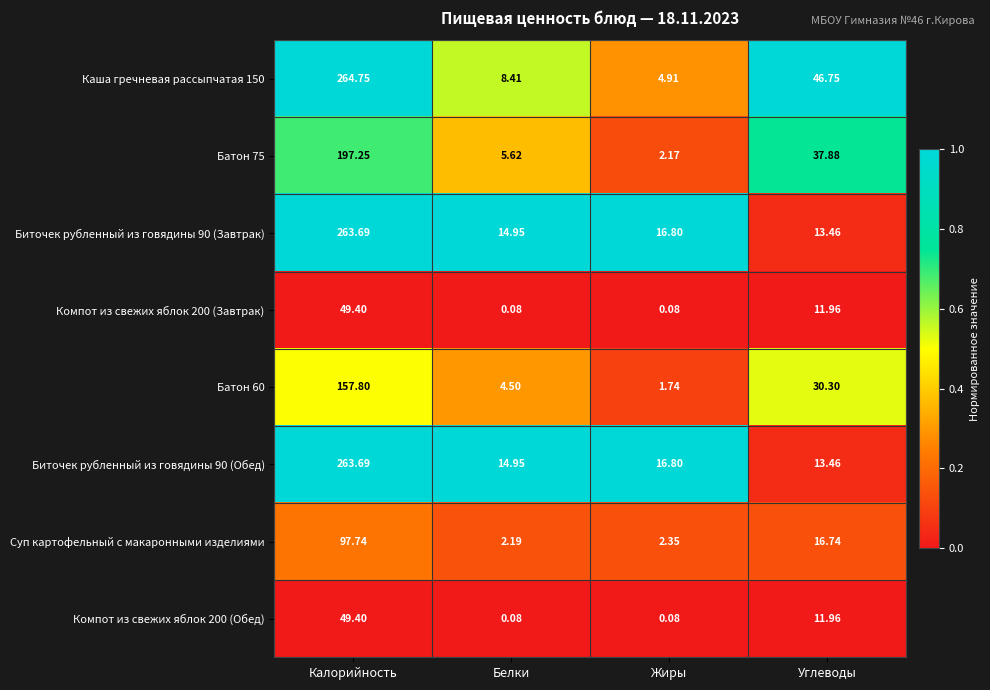

At which category does the chart reach its peak across all series?

Калорийность